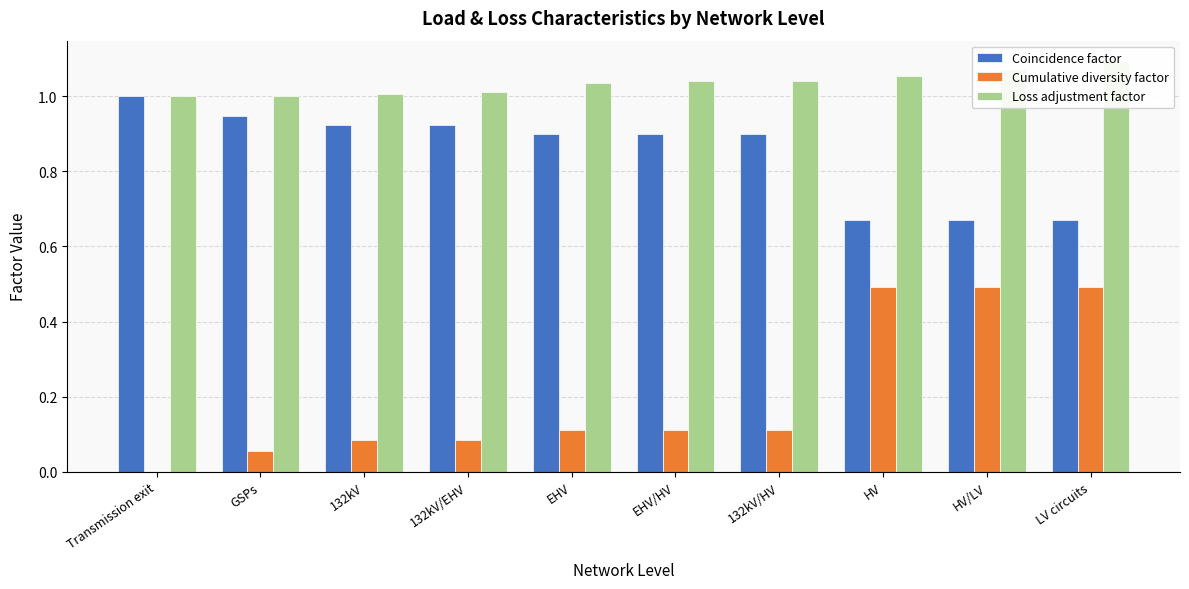

What is the sum of the Coincidence factor values at EHV/HV and EHV?

1.8